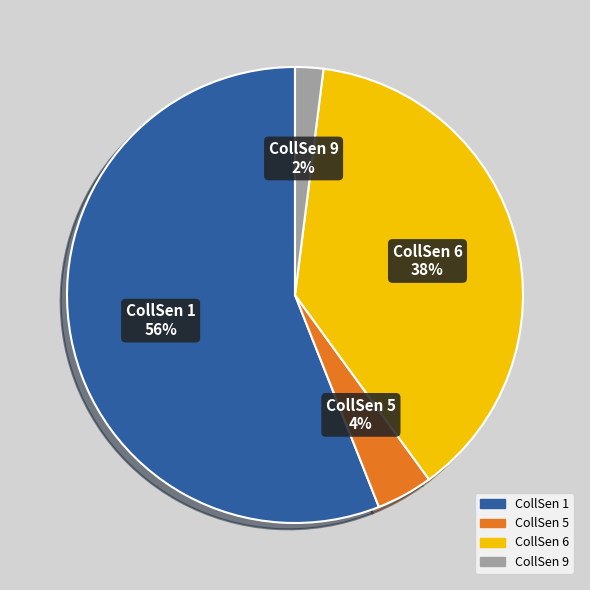

To the nearest percent, what is the difference between the largest and smallest slice percentages?

54%